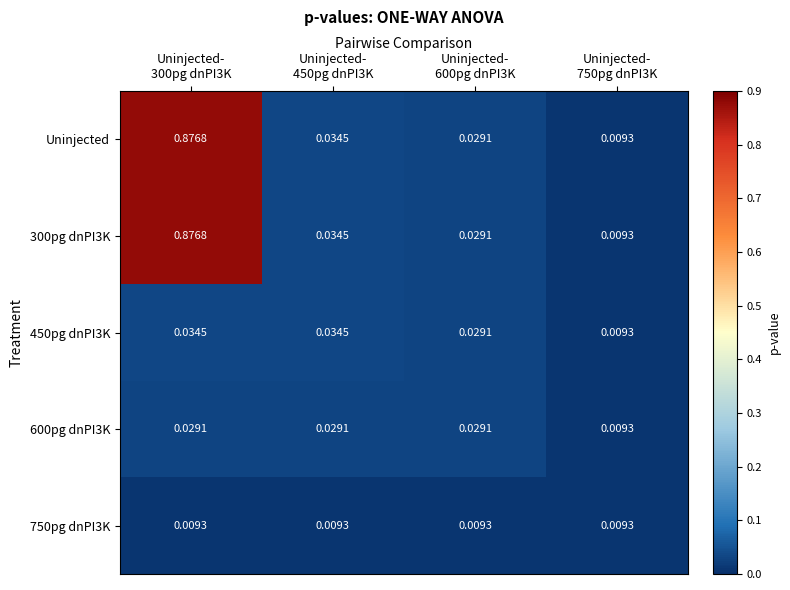

How many series are shown in this chart?

5